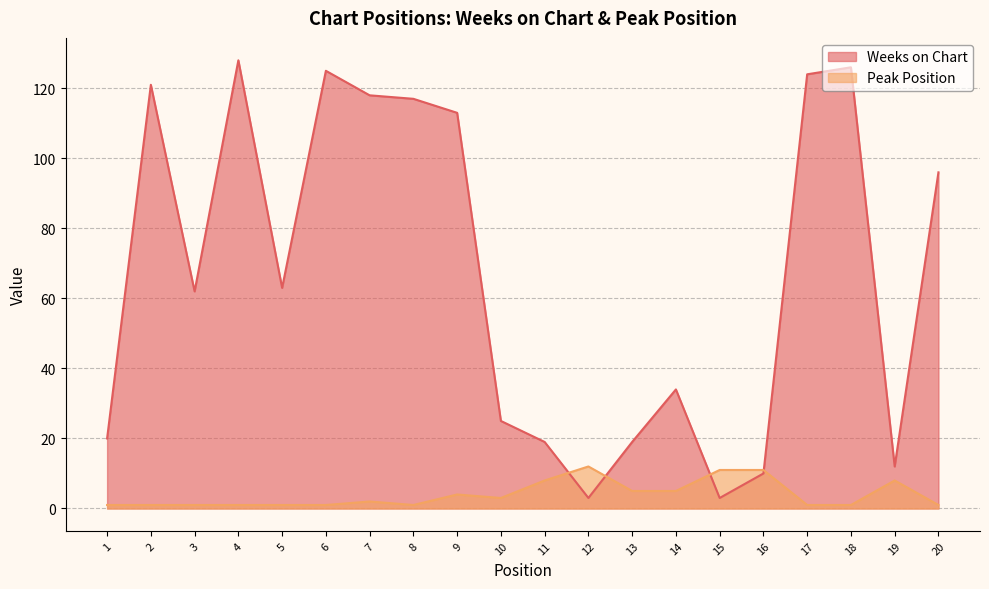

What is the difference between the highest and lowest values at 10?

22